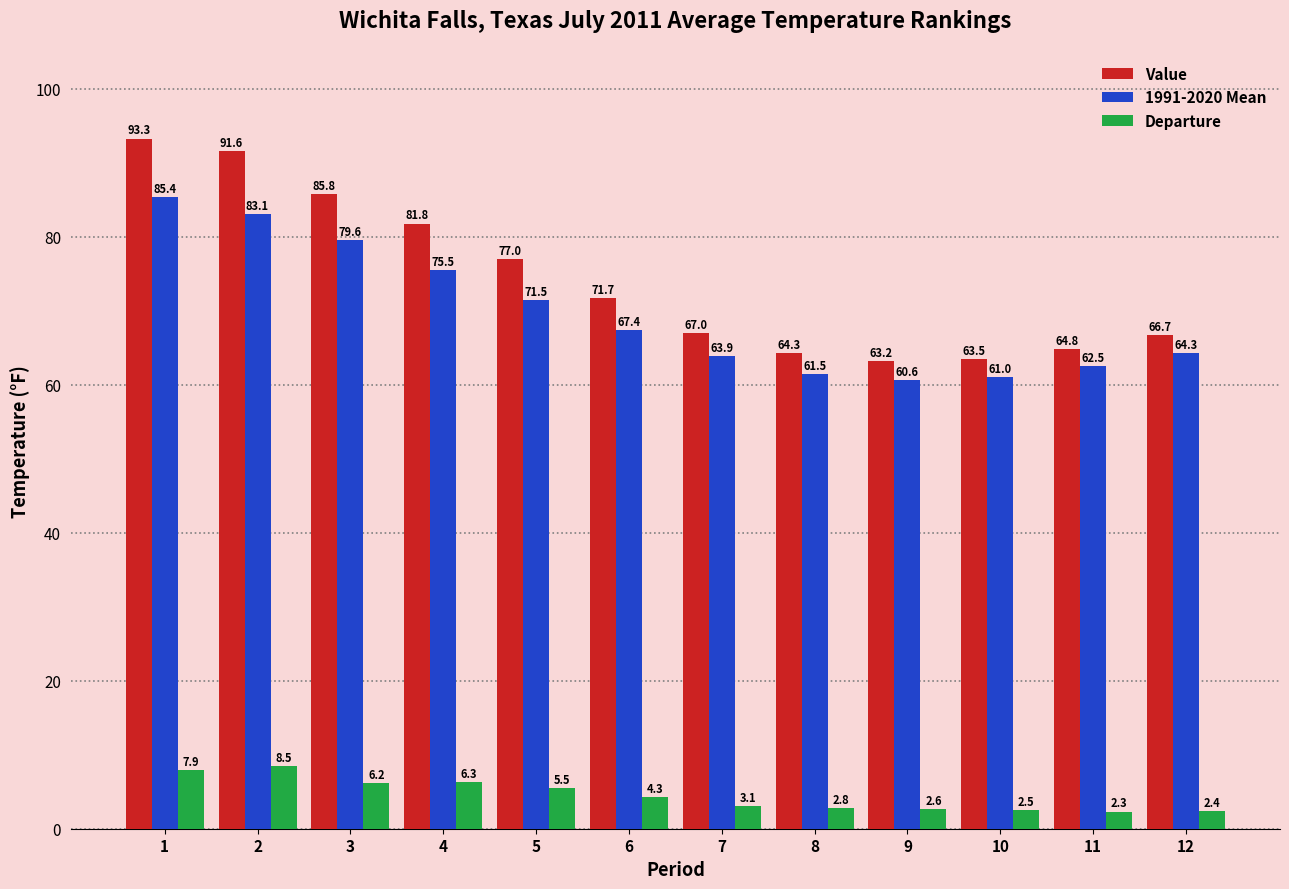

Which category has the highest value in the Value series?

1